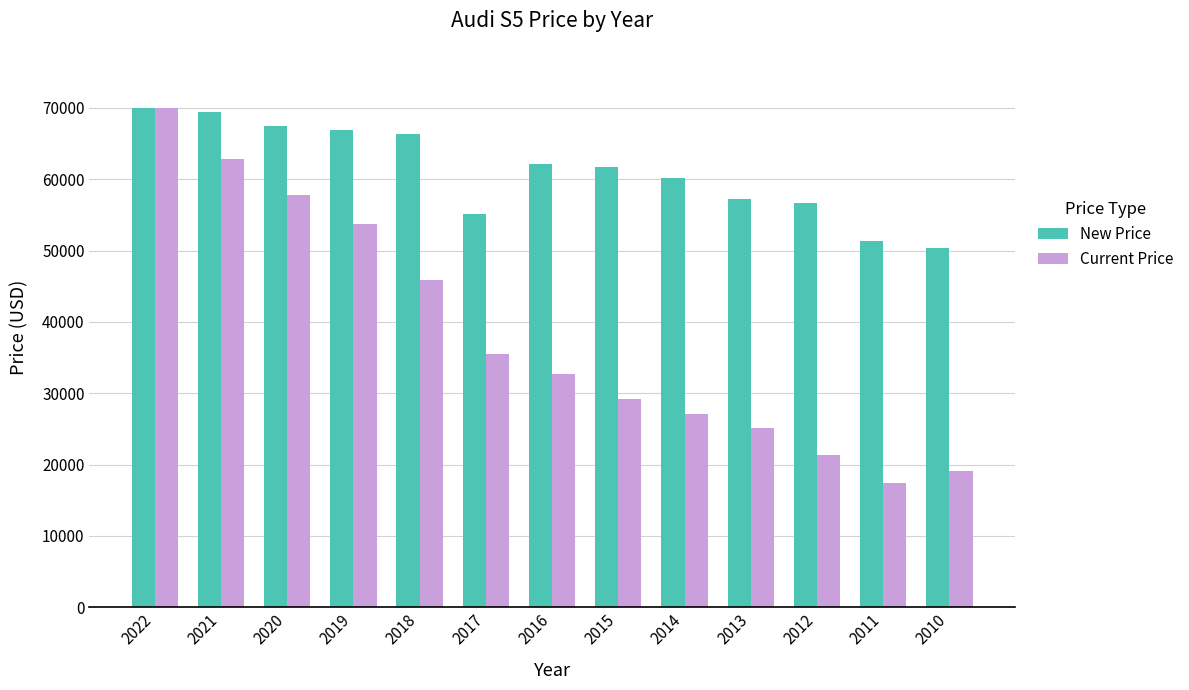

How many values in the Current Price series are below 32655?

6